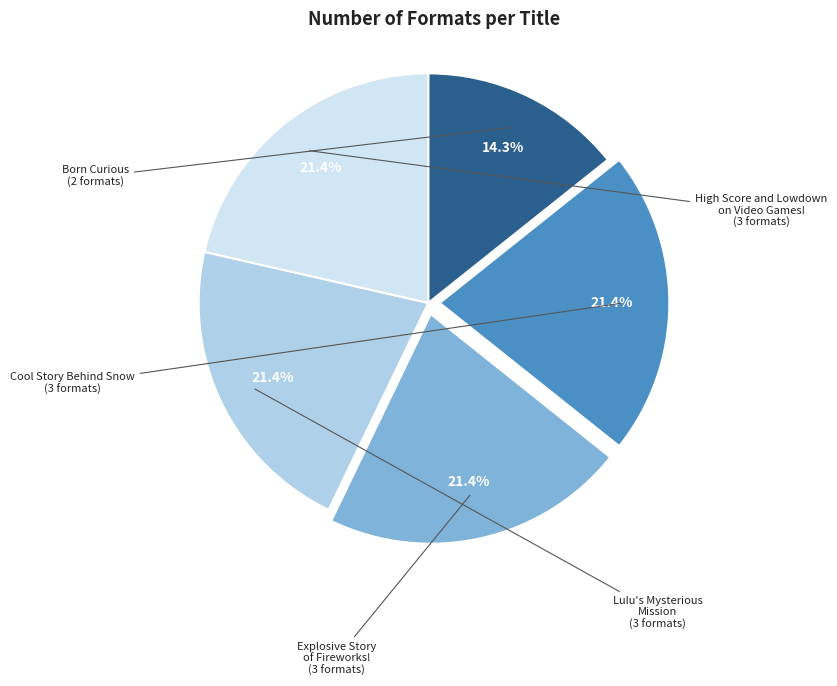

Does Cool Story Behind Snow account for over 50% of the chart?

No